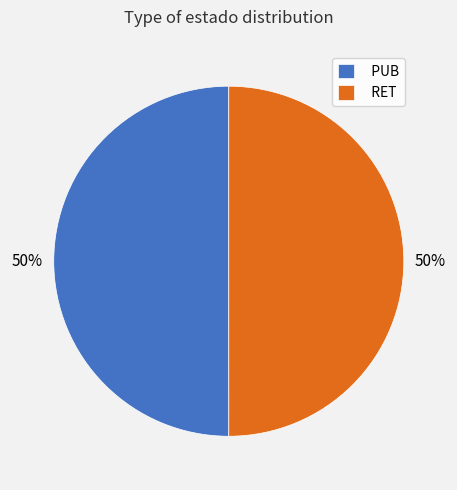

Combined, do PUB and RET account for over 50%?

Yes